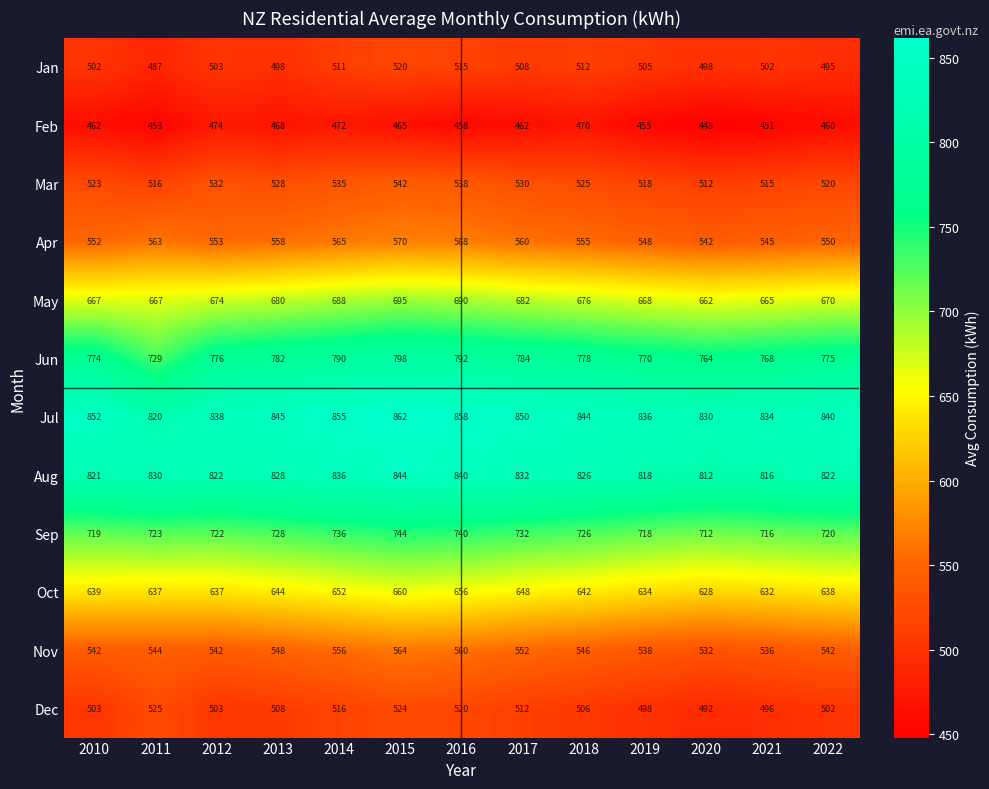

Rank the series by their maximum value, from highest to lowest.

Jul, Aug, Jun, Sep, May, Oct, Apr, Nov, Mar, Dec, Jan, Feb